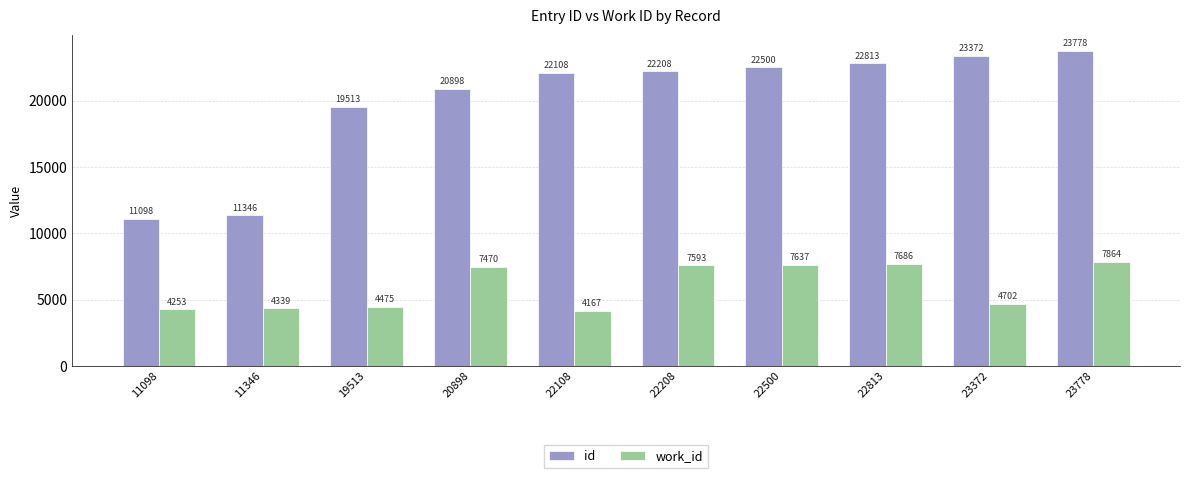

True or false: id has a value of 23778 at 23778.

True